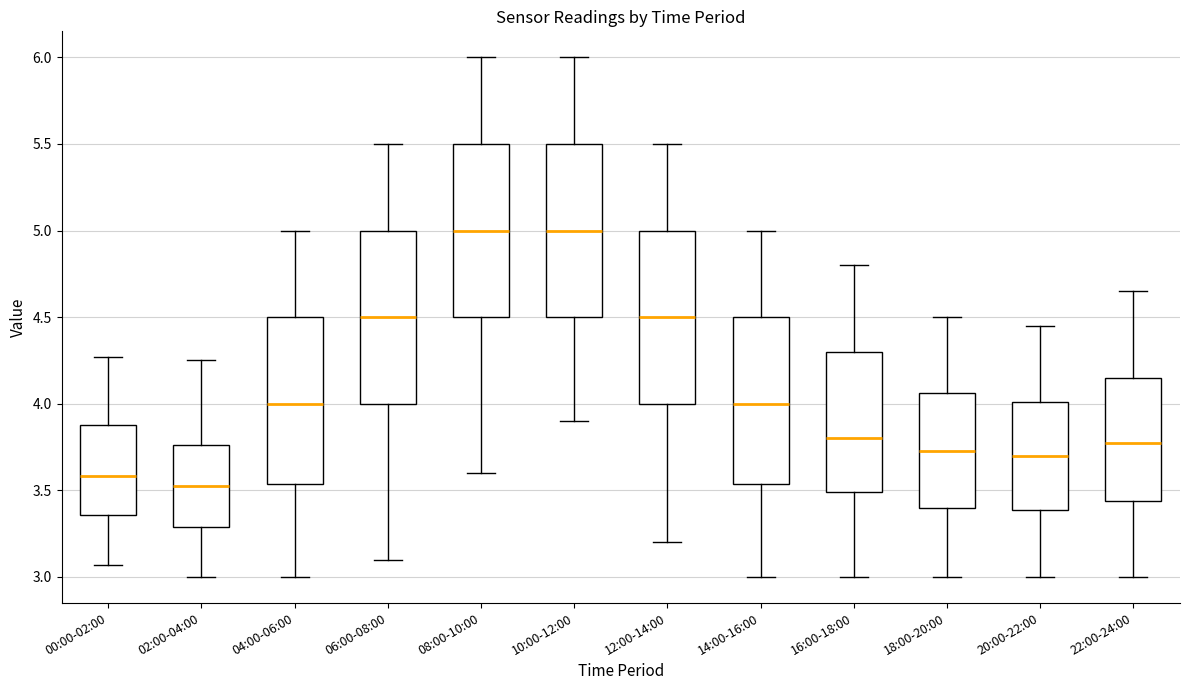

Where is the lower edge of the box for 18:00-20:00 on the y-axis? The values are not printed on the chart, so give them approximately, as read against the axis.

3.40